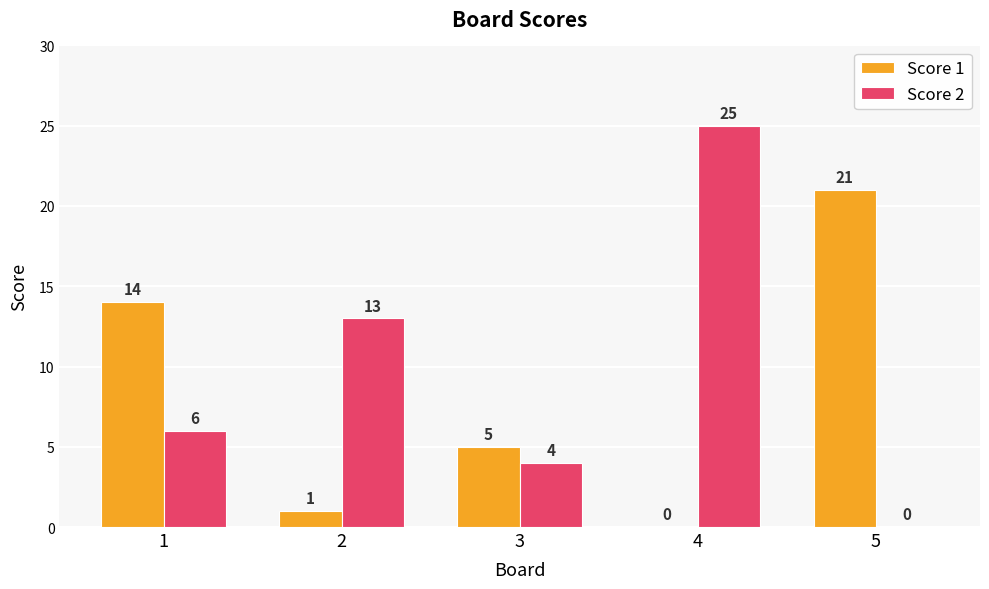

At which category is the sum across all series the highest?

4